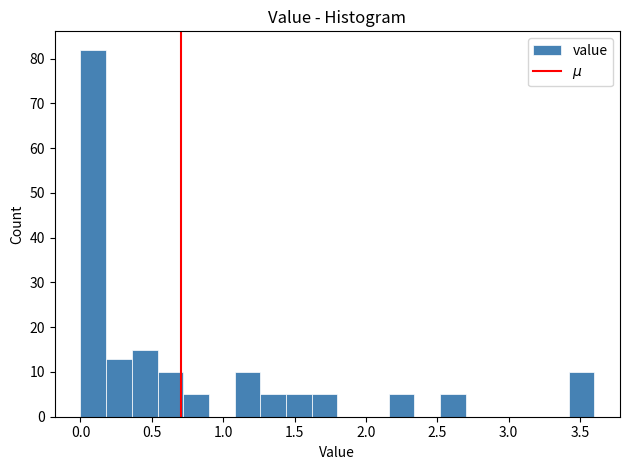

Around what value on the x-axis is the tallest bar? Give the approximate position of its centre, as read against the axis.

0.10